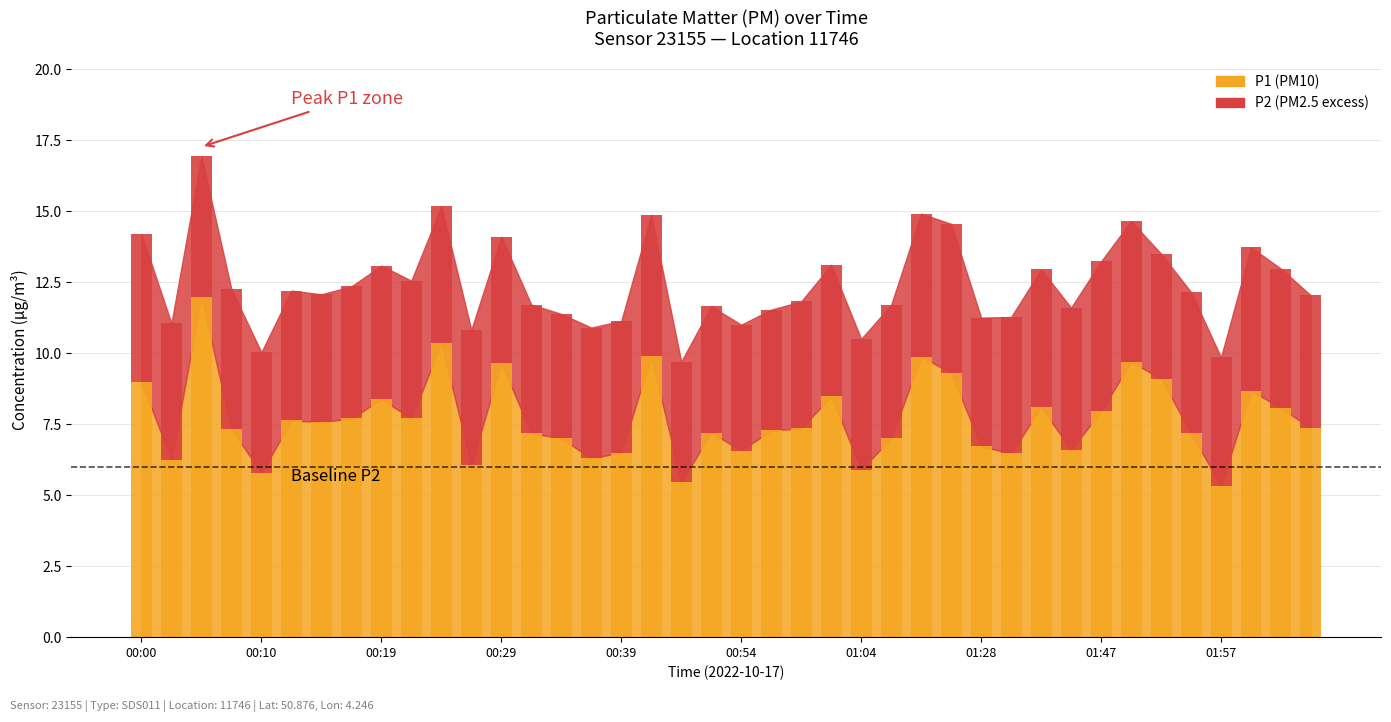

What is the label of the 24th bar from the right?

00:39